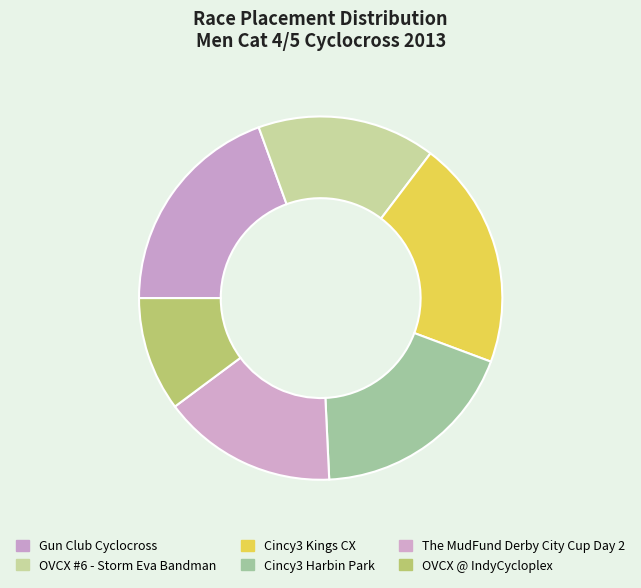

Which slice is the smallest?

OVCX @ IndyCycloplex